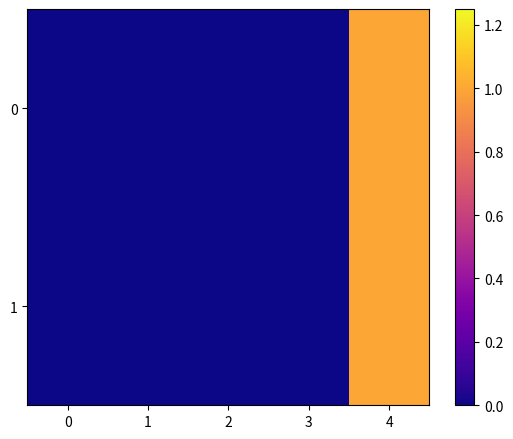

Between 1 and 0, which is larger?

1